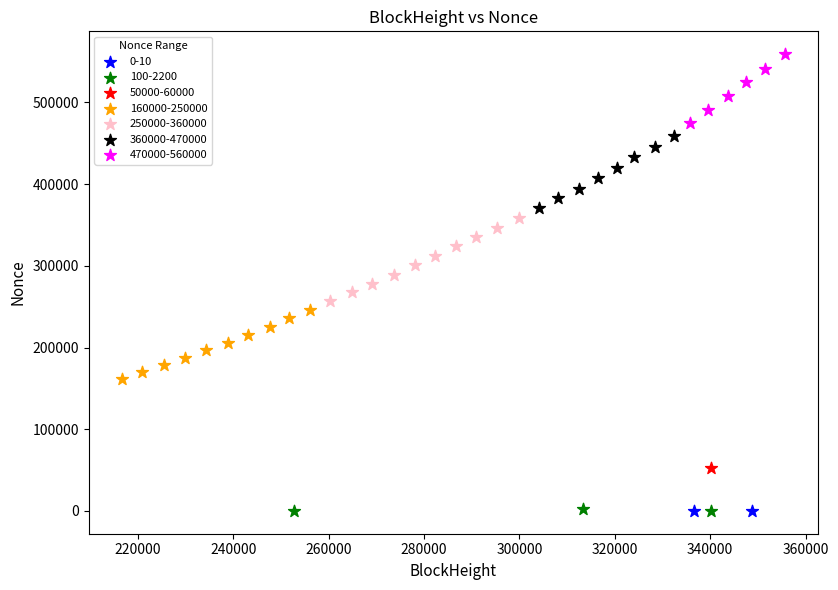

What are all the series names shown in the legend?

0-10, 100-2200, 50000-60000, 160000-250000, 250000-360000, 360000-470000, 470000-560000